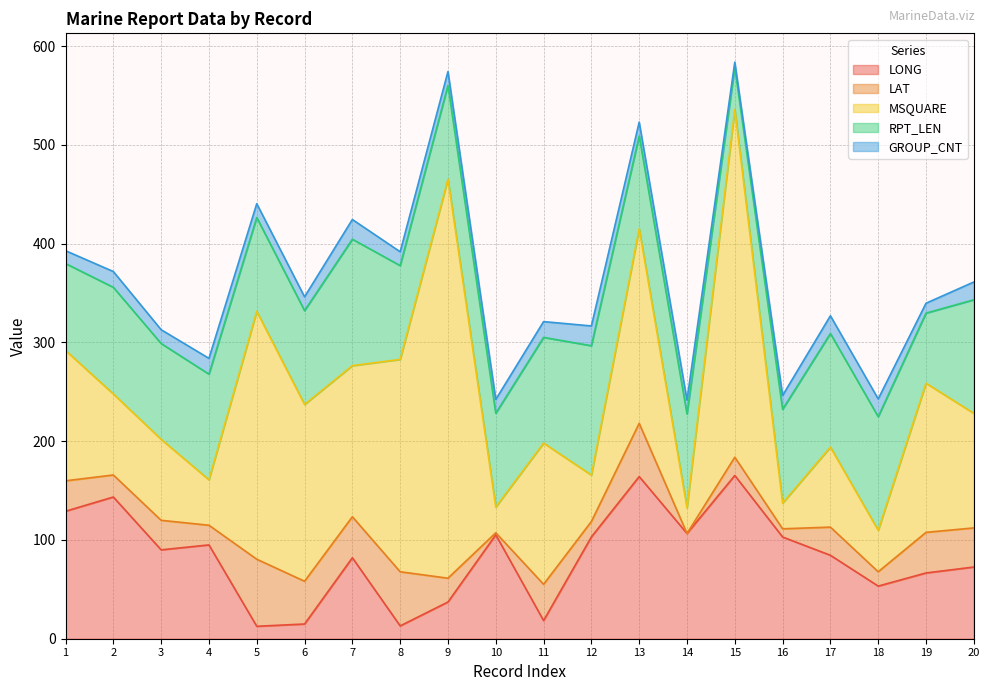

What is the spread (max minus min) of values at 10?

103.1